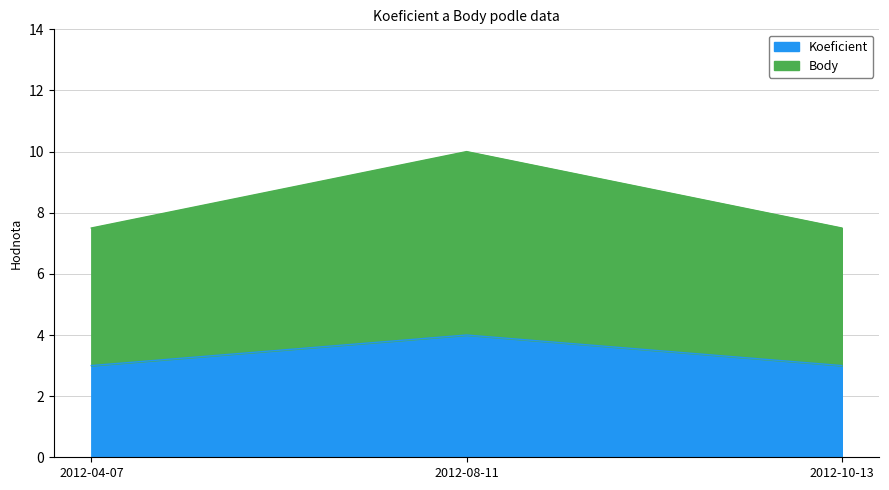

Reading left to right, what are all the values shown in this chart?

Koeficient: 2012-04-07=3.0	2012-08-11=4.0	2012-10-13=3.0
Body: 2012-04-07=7.5	2012-08-11=10.0	2012-10-13=7.5